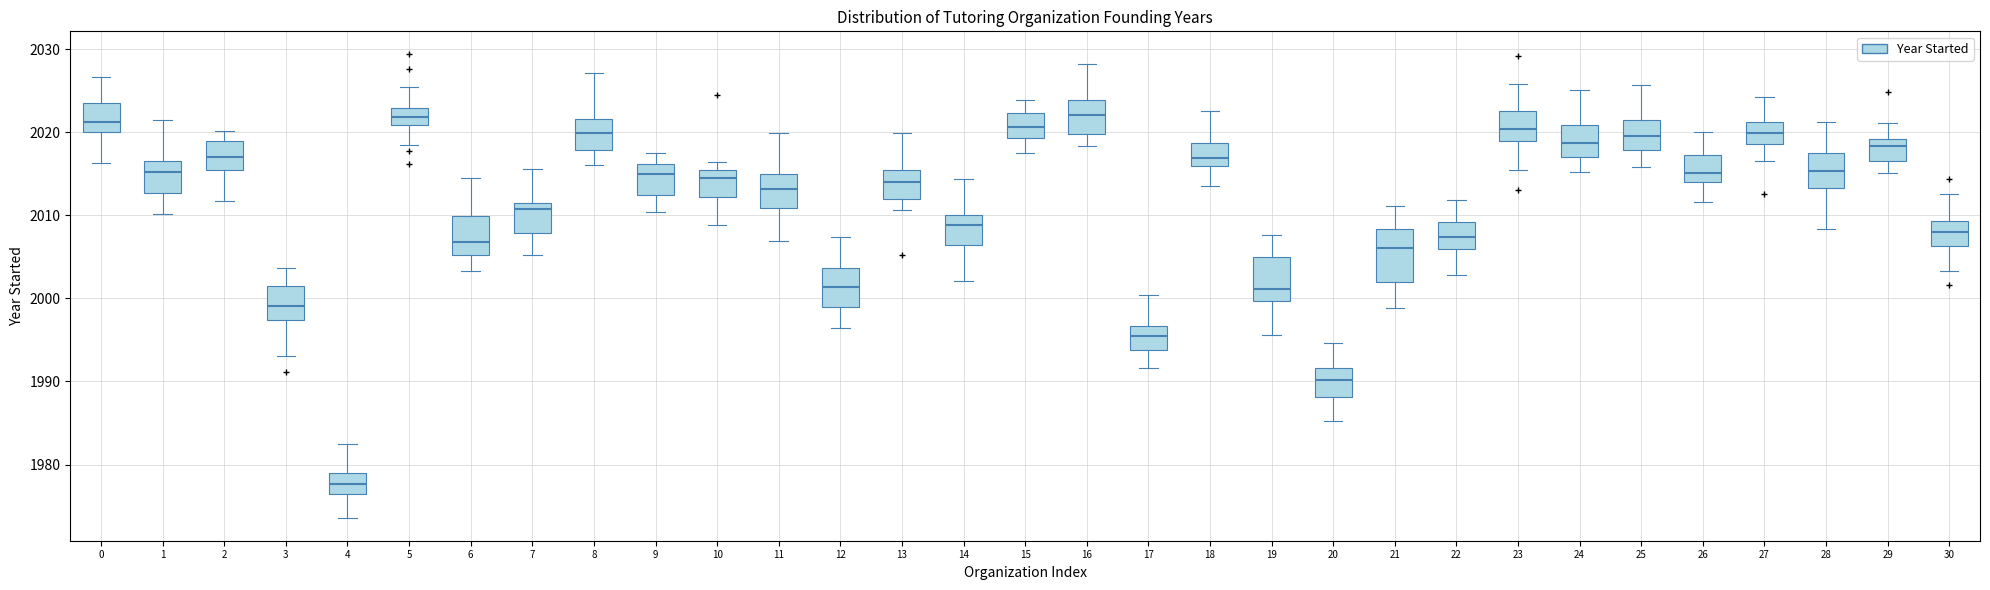

Where does the median line of the box at x = 29 sit on the y-axis? The values are not printed on the chart, so give them approximately, as read against the axis.

2018